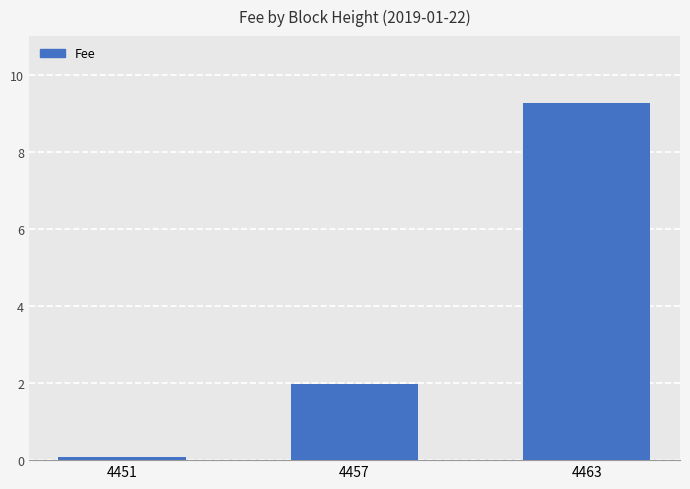

What is the value of the 1st bar from the left?

0.1